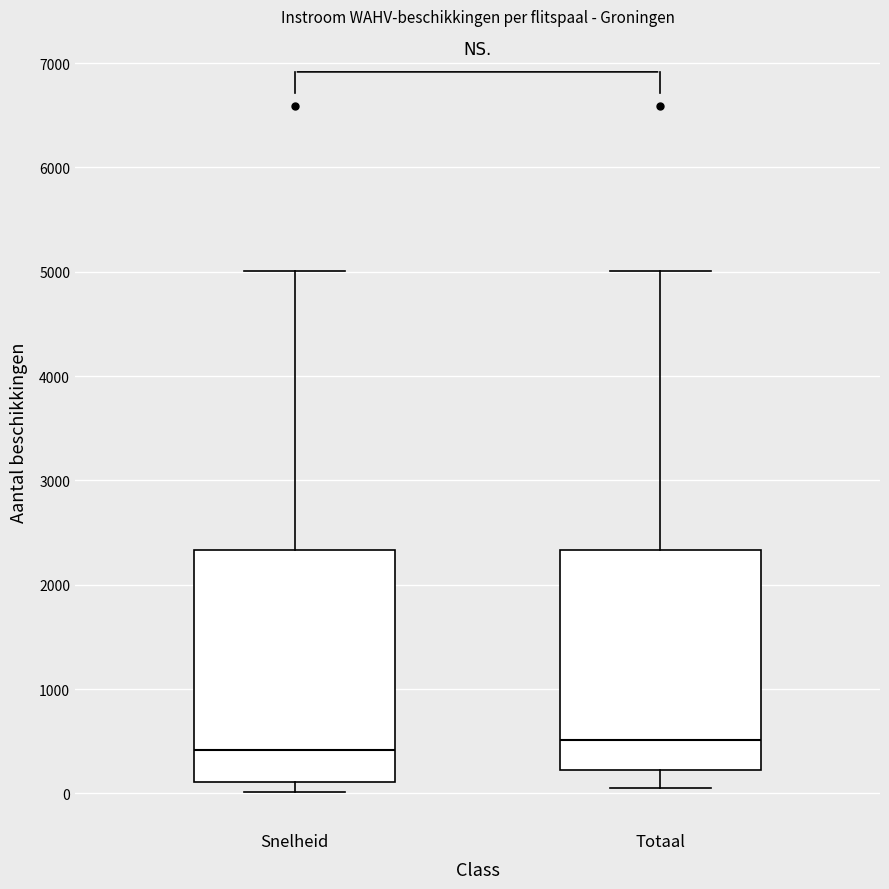

Where does the median line of the box for Totaal sit on the y-axis? The values are not printed on the chart, so give them approximately, as read against the axis.

500